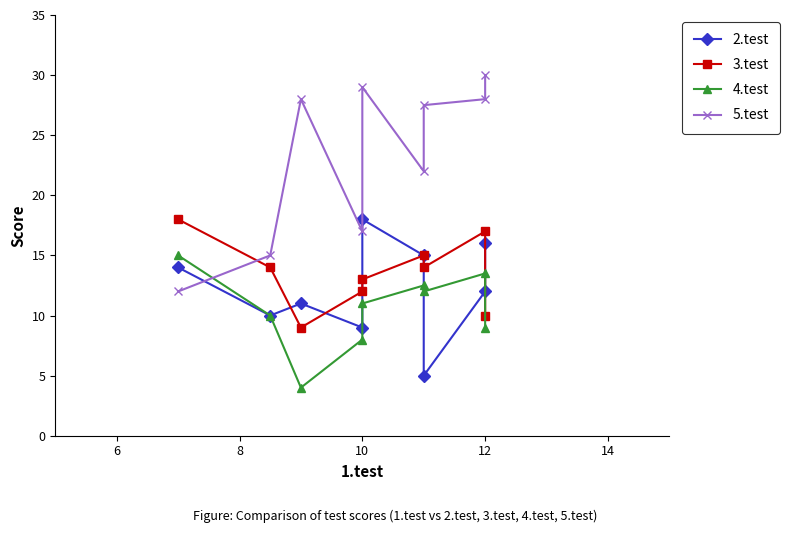

What is the label of the 4th point from the left?

10